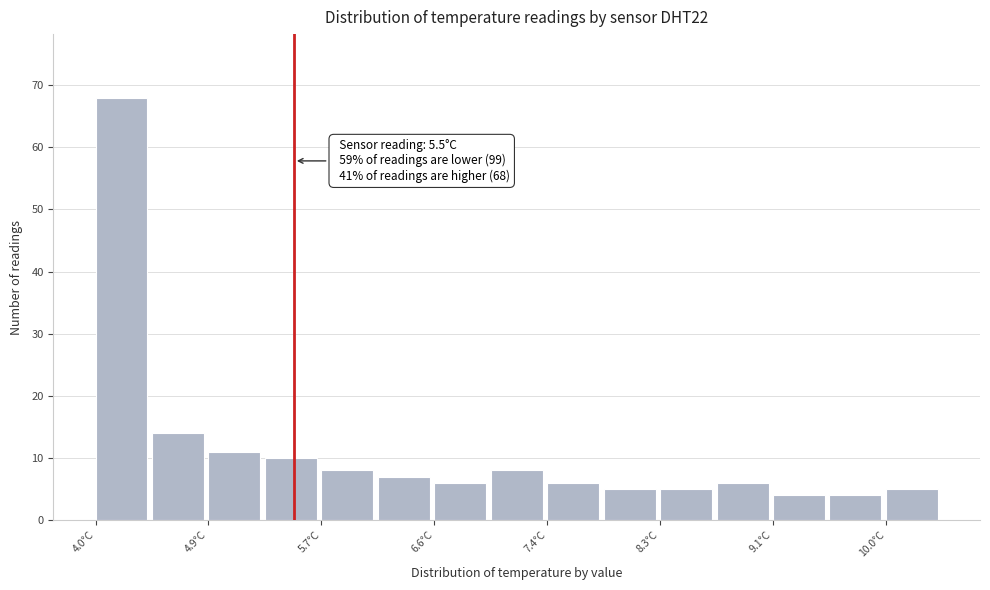

Over which range of the x-axis is the bar tallest?

4.0 to 4.4